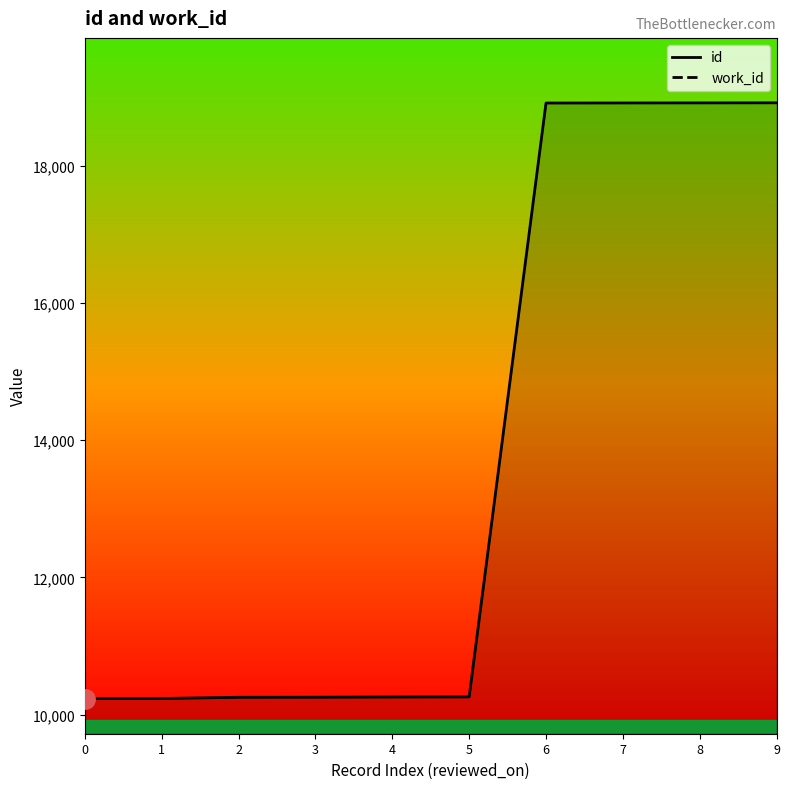

Which series changed the most between 8 and 9?

id